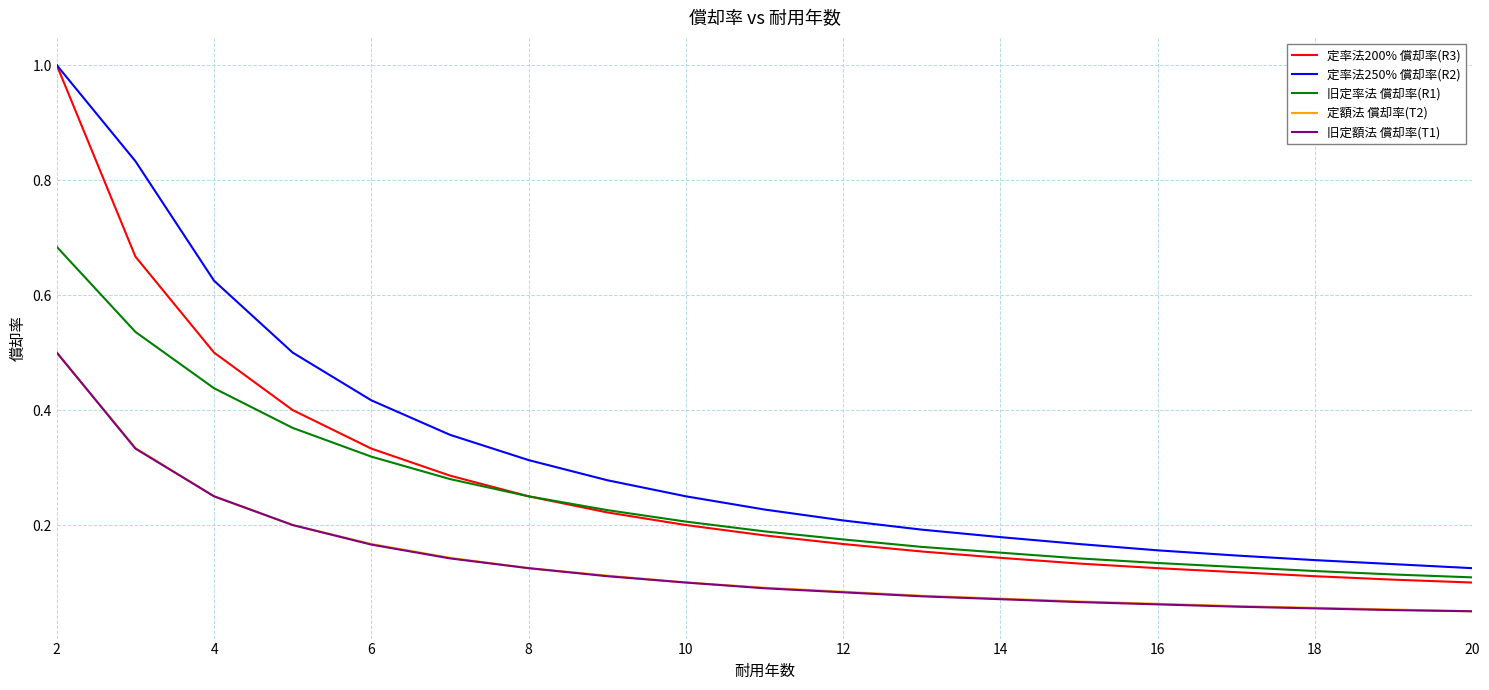

What is the maximum value shown in the chart?

1.0